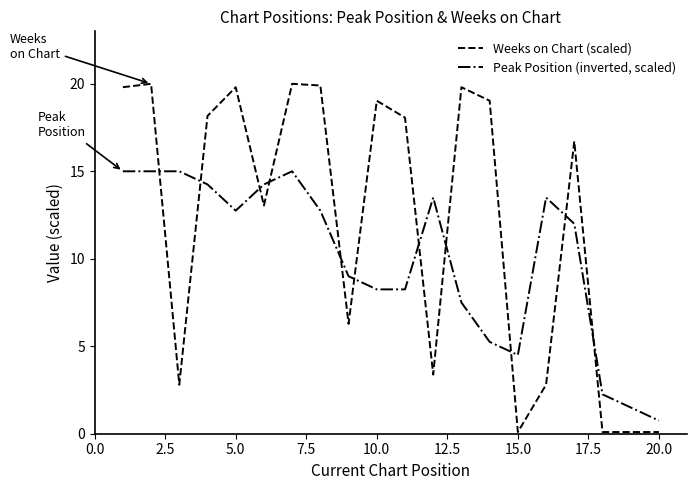

List the series in order of their overall mean, lowest first.

Peak Position (inverted, scaled), Weeks on Chart (scaled)